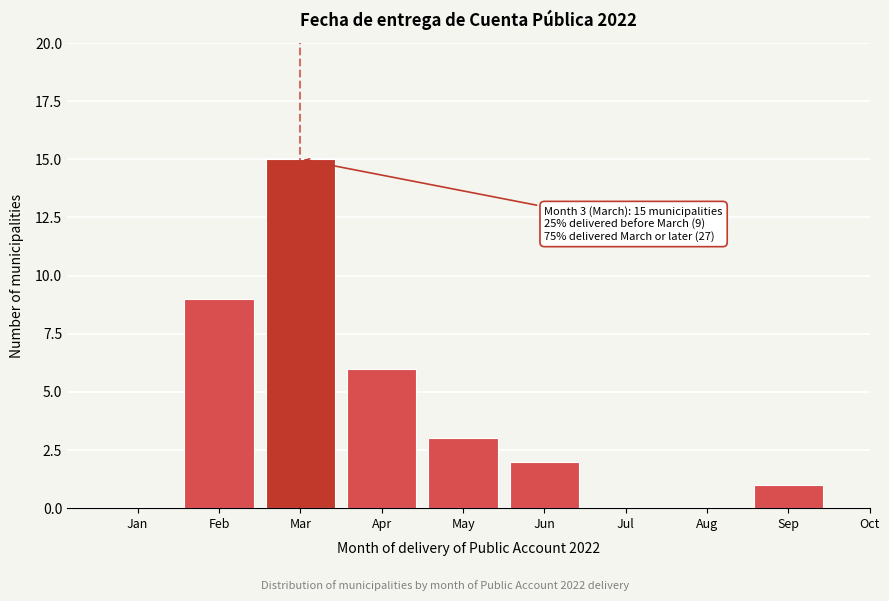

Reading left to right, list all the values displayed in this chart.

Jan=0	Feb=9	Mar=15	Apr=6	May=3	Jun=2	Jul=0	Aug=0	Sep=1